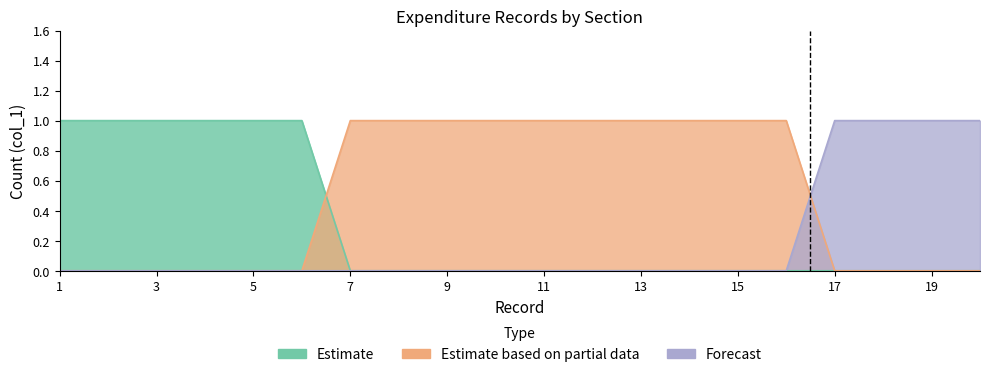

True or false: Estimate and Forecast intersect in this chart.

False